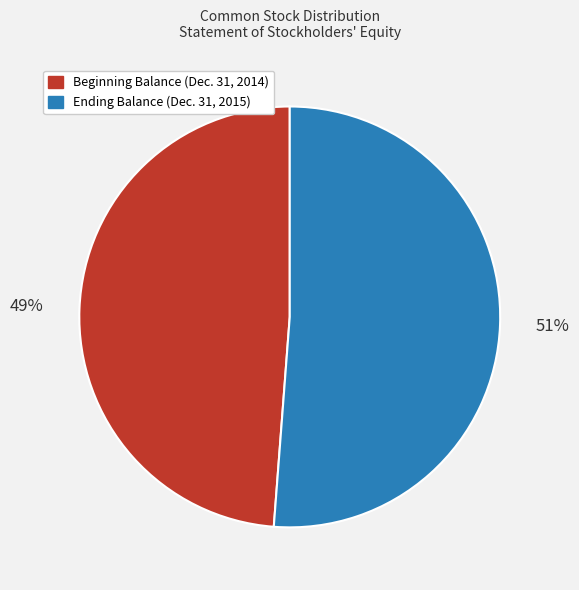

Rank the categories by value from highest to lowest.

Ending Balance (Dec. 31, 2015), Beginning Balance (Dec. 31, 2014)